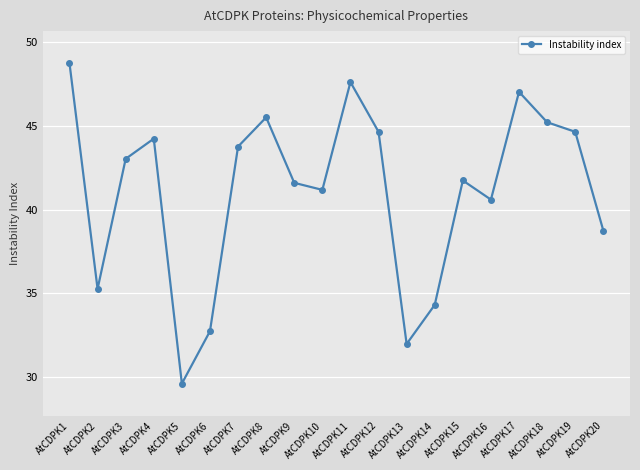

Which label corresponds to the smallest value in the chart?

AtCDPK5